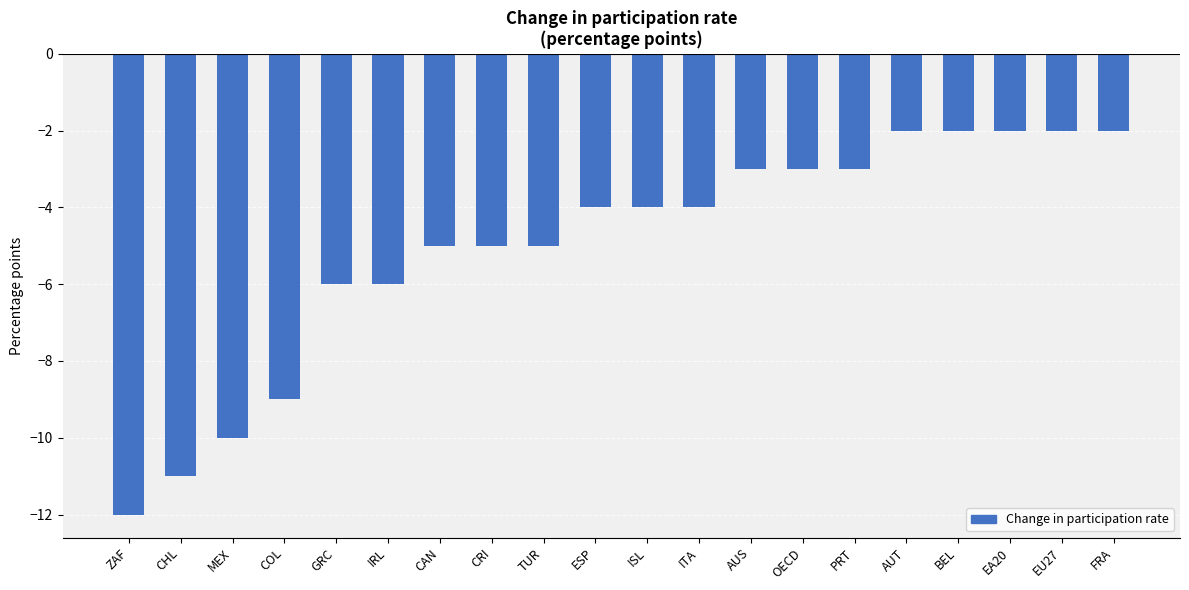

The value at CHL is -11. True or false?

True